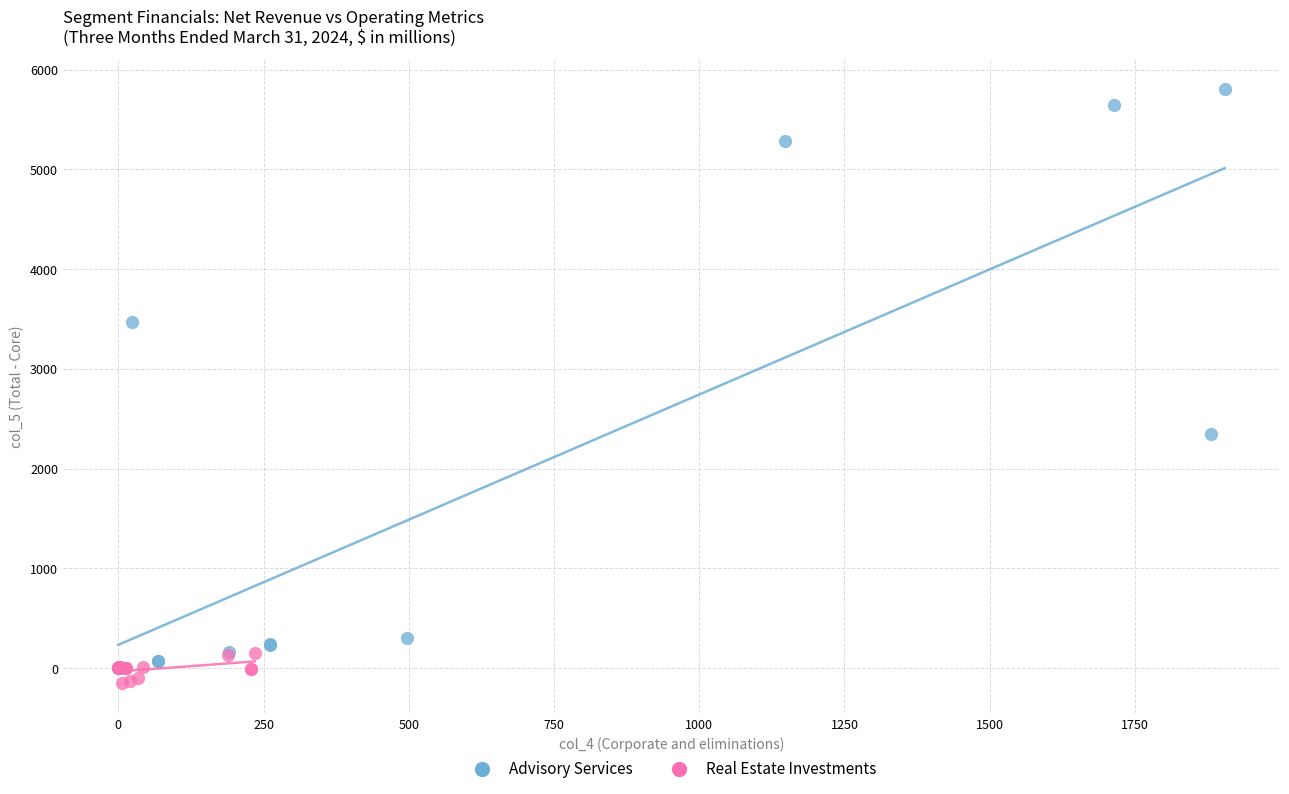

Which series contains the highest Y value?

Advisory Services